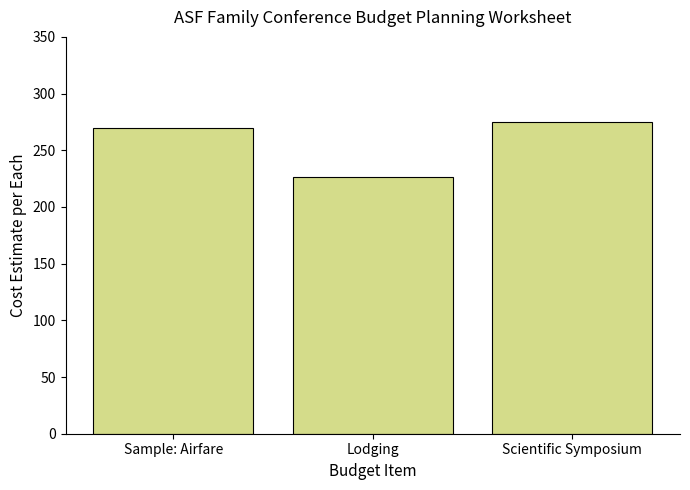

What is the label of the 3rd bar from the right?

Sample: Airfare